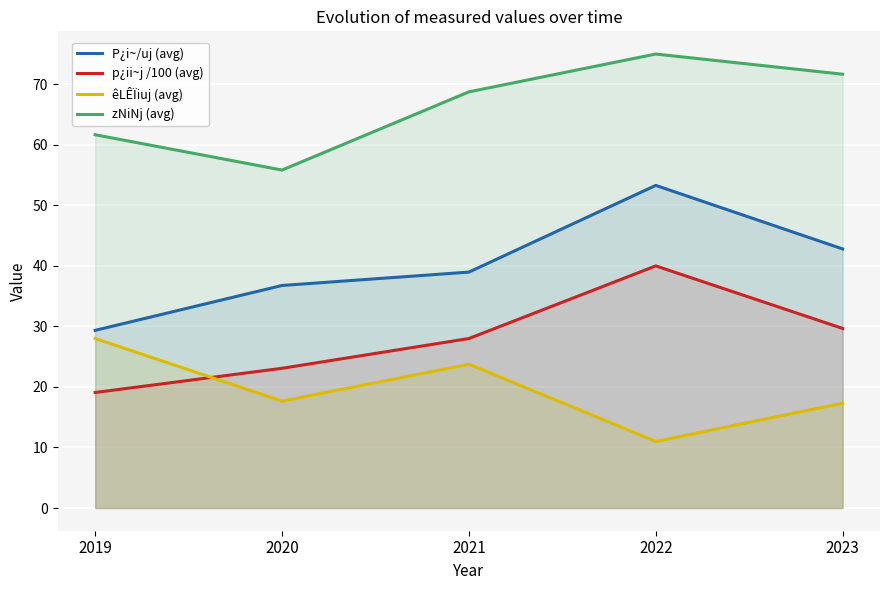

Does the chart display data point markers on the line(s)?

No